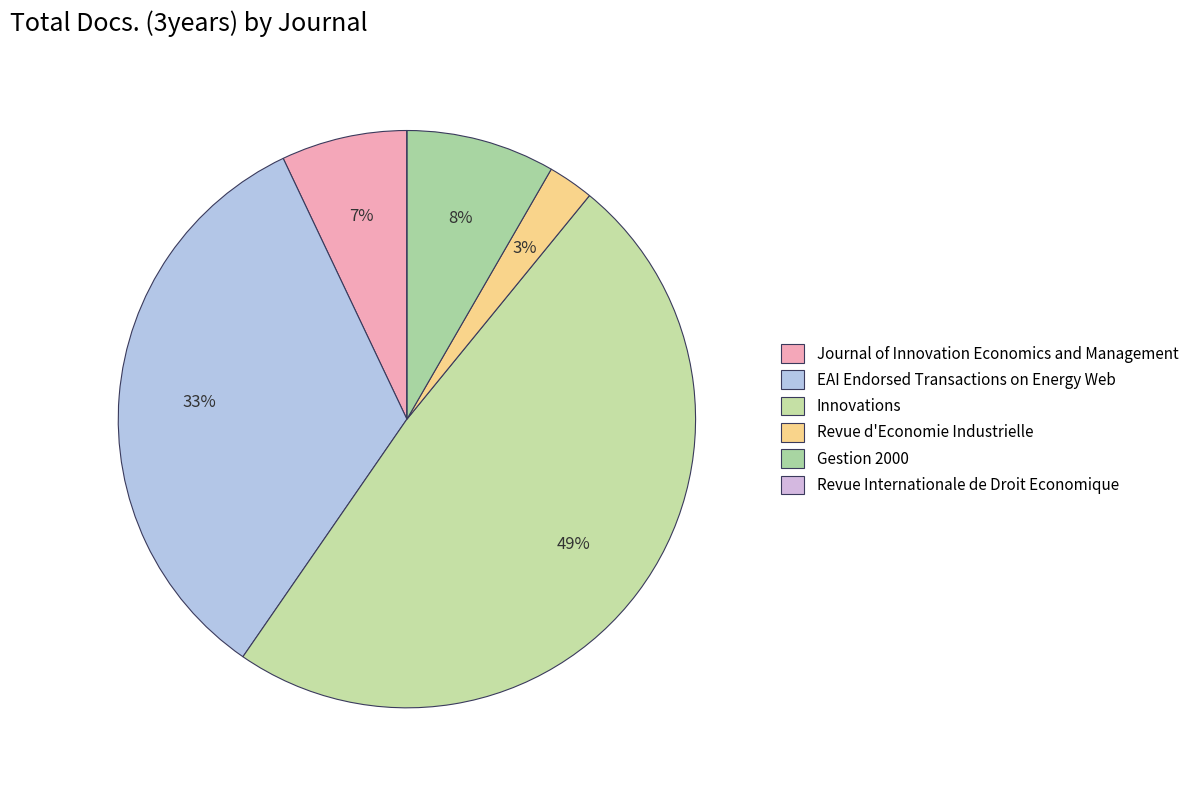

True or false: Revue d'Economie Industrielle accounts for 3% of the total.

True